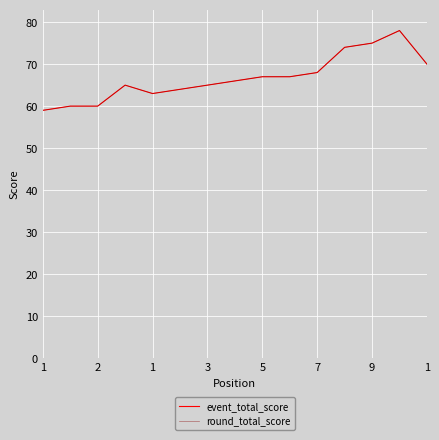

At which category is the sum across all series the highest?

13